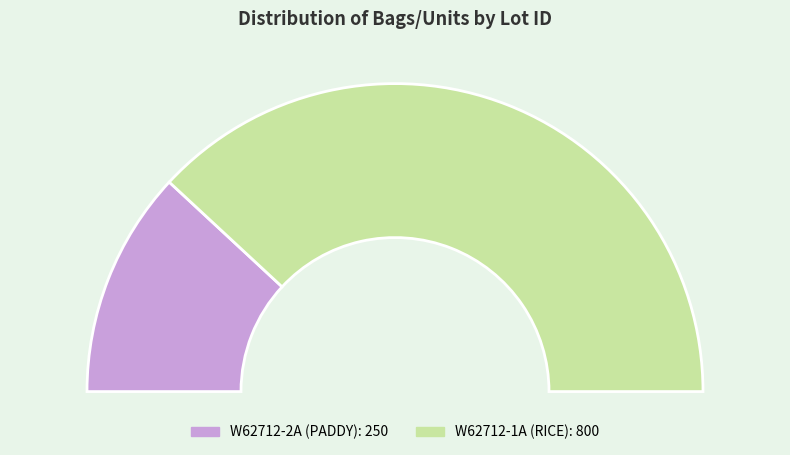

Does W62712-2A (PADDY) represent more than half of the total?

No